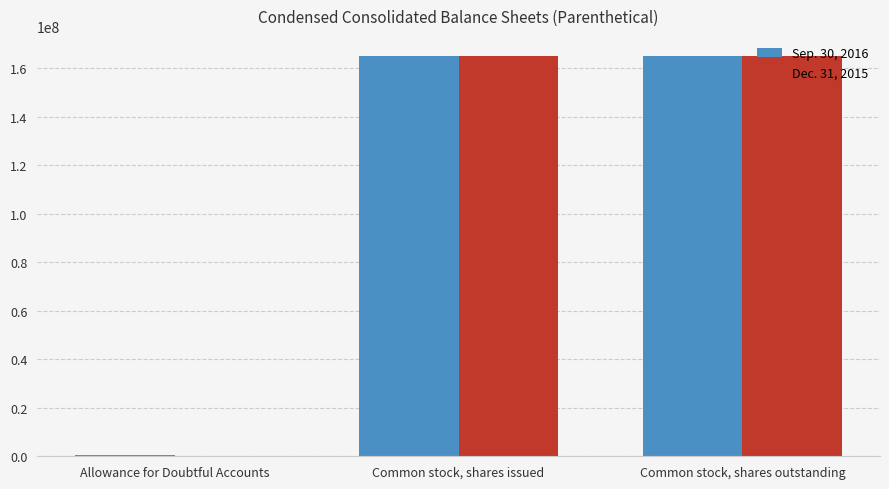

Is the value of Sep. 30, 2016 at Allowance for Doubtful Accounts greater than the value of Dec. 31, 2015 at Common stock, shares outstanding?

No